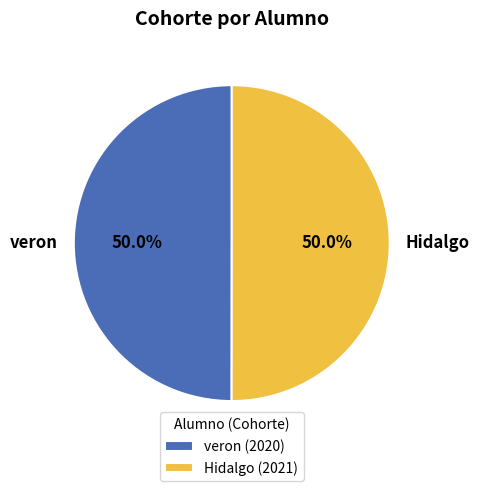

Count the number of slices in the pie.

2